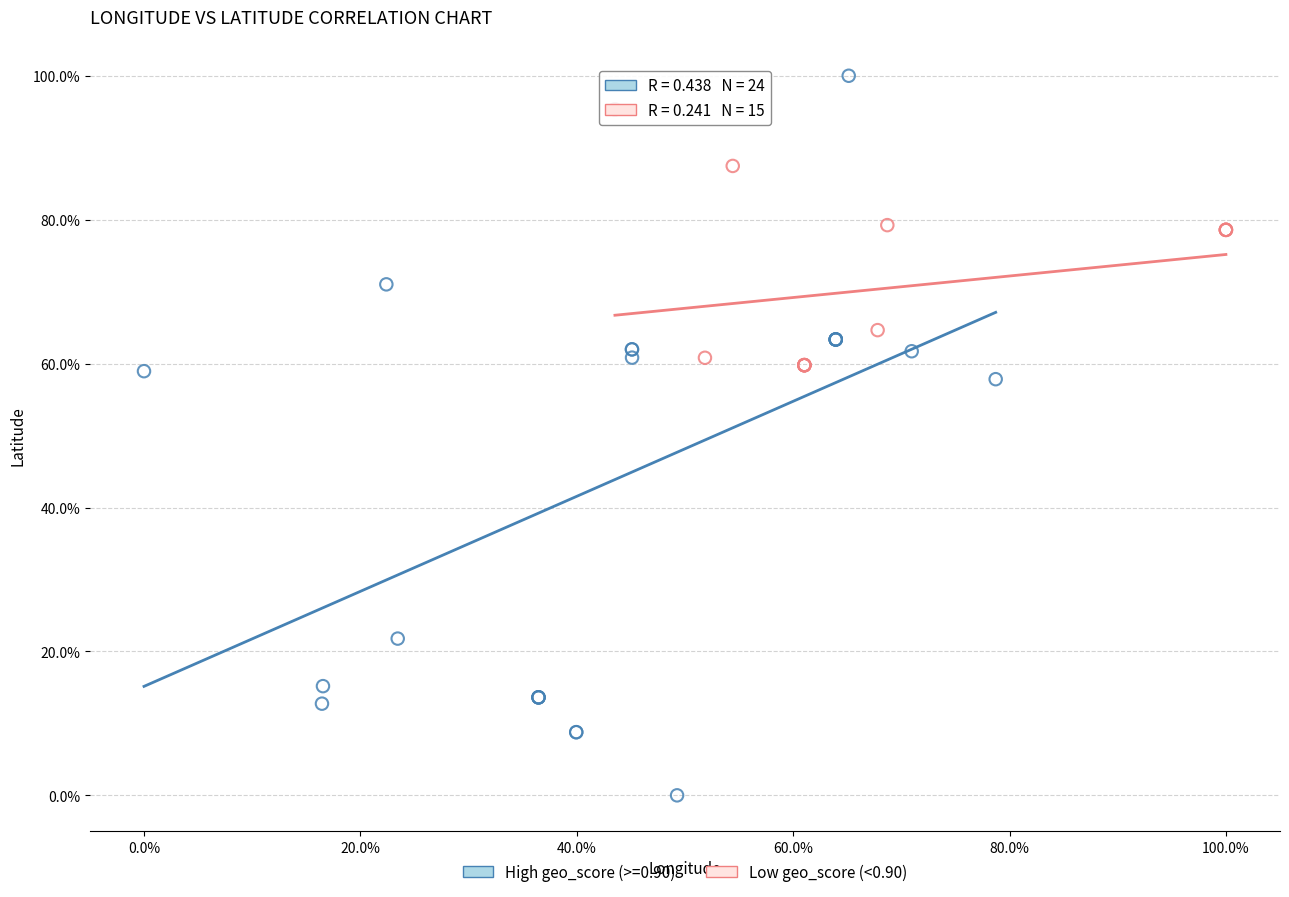

Which series has the widest spread of Y values?

High geo_score (>=0.90)